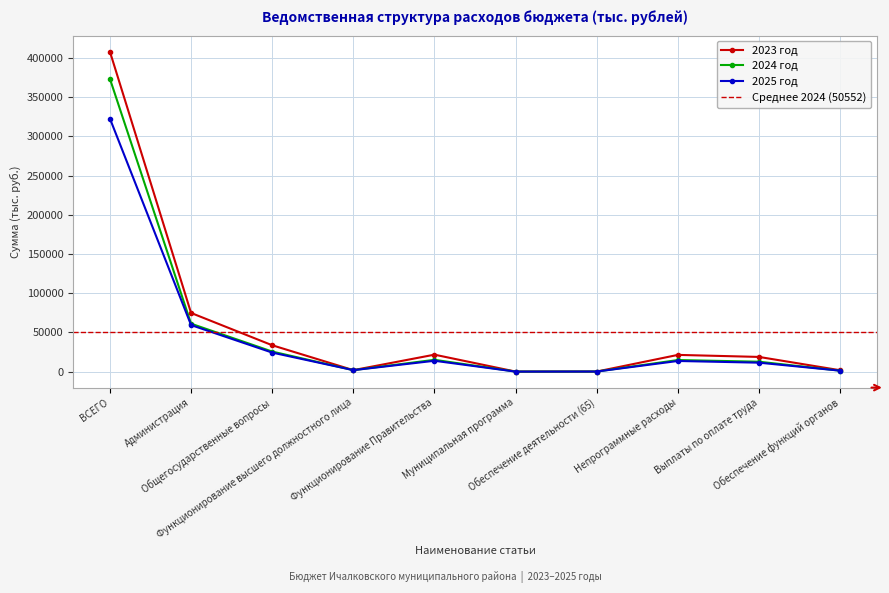

What are all the series names shown in the legend?

2023 год, 2024 год, 2025 год